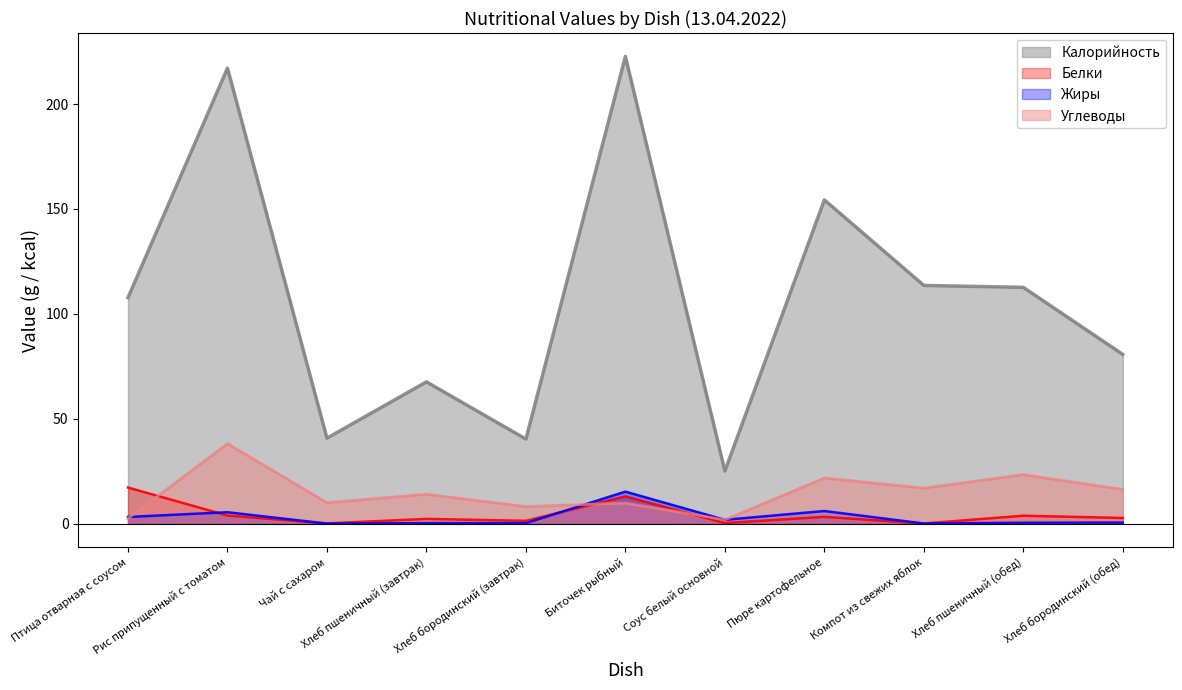

Which series has the largest total across all categories?

Калорийность